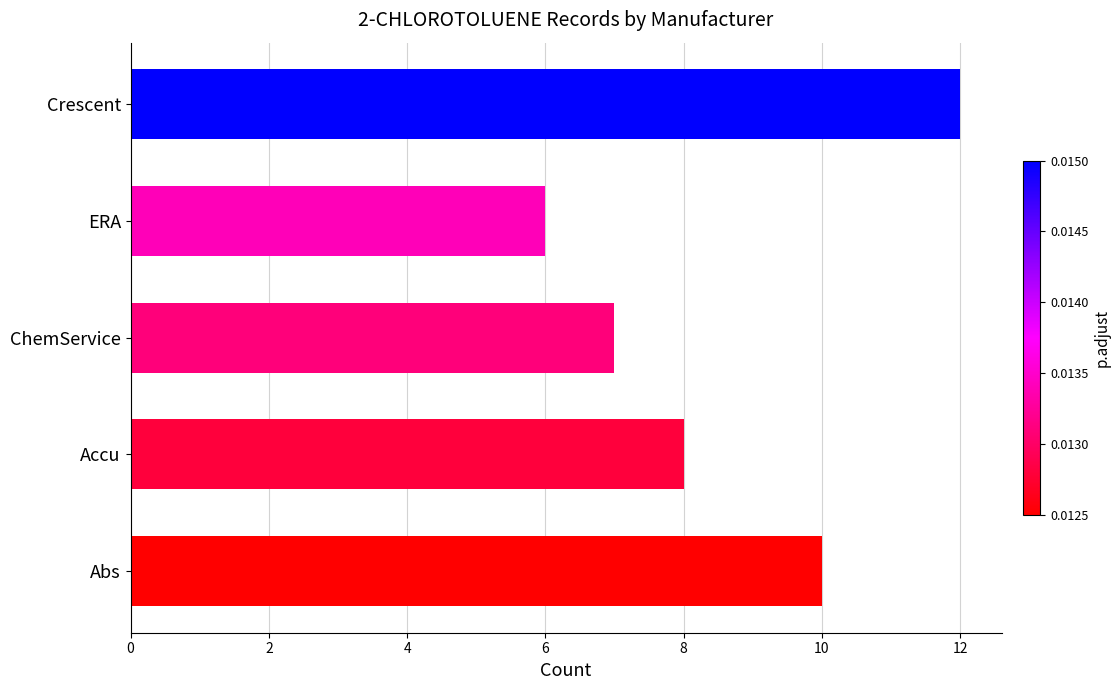

What is the sum of the values at Accu and ERA?

14